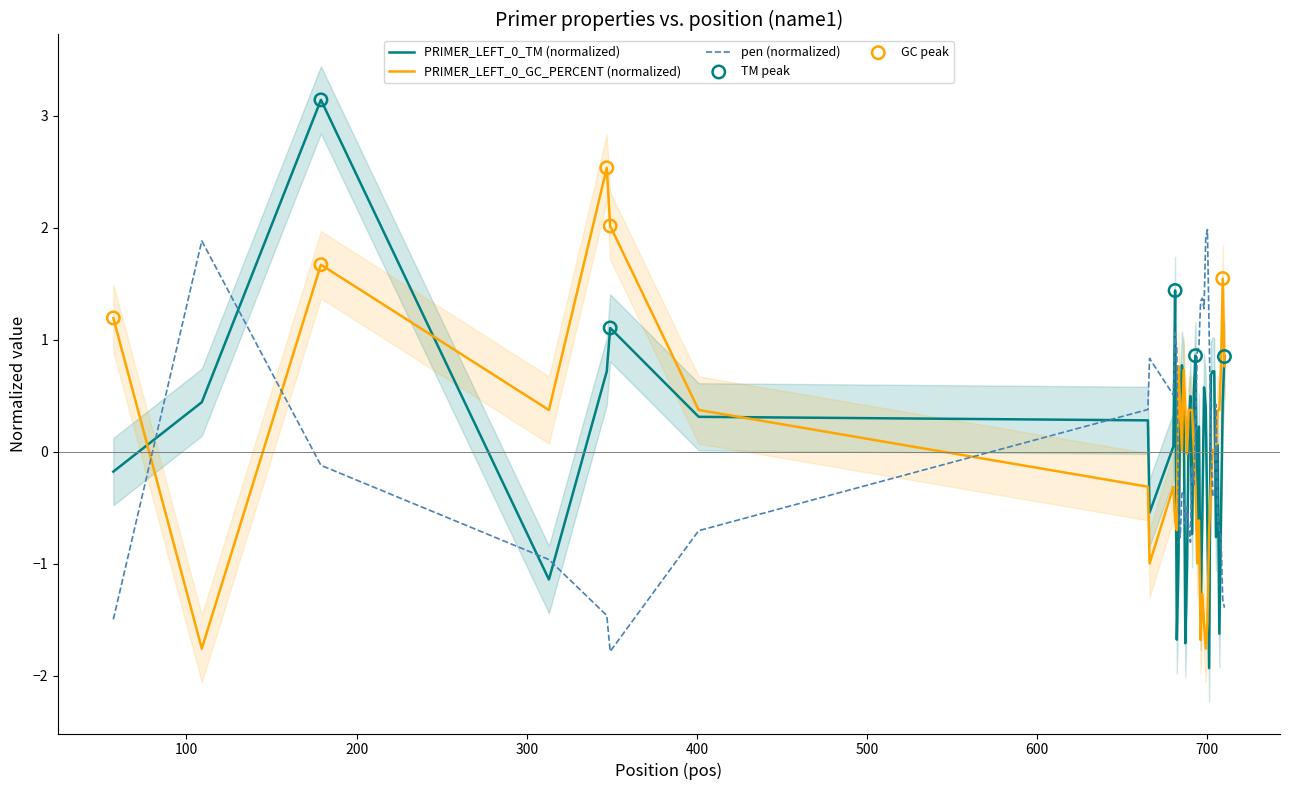

At how many categories does at least one series exceed -1?

40